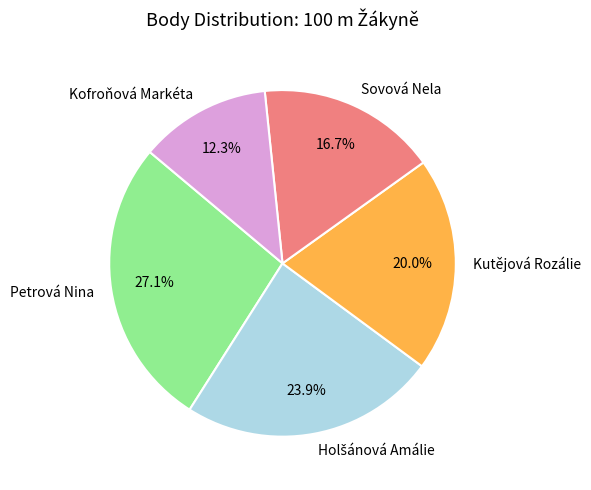

True or false: Sovová Nela accounts for 17% of the total.

True